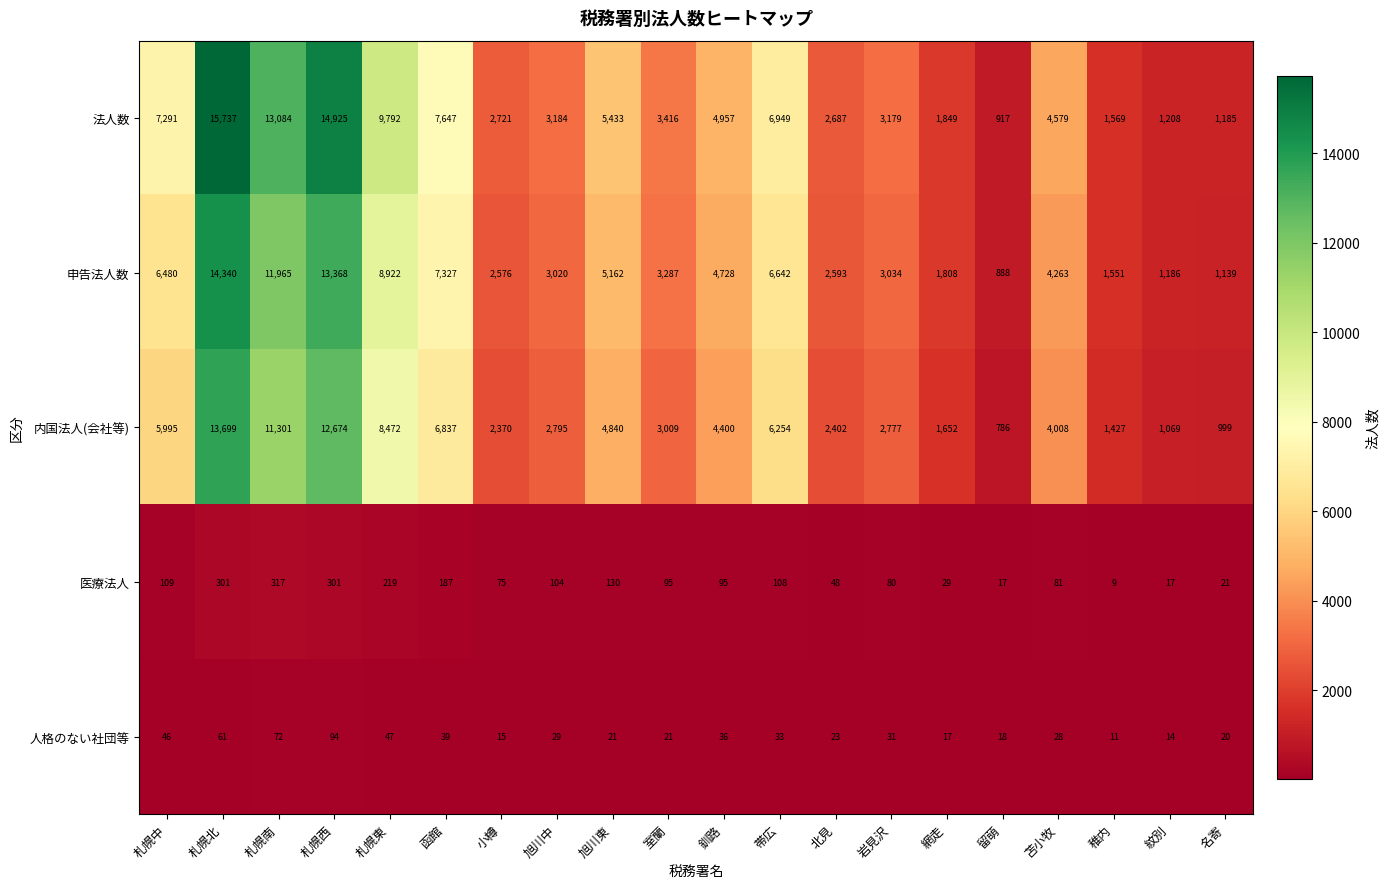

At how many categories does at least one series exceed 7672?

4